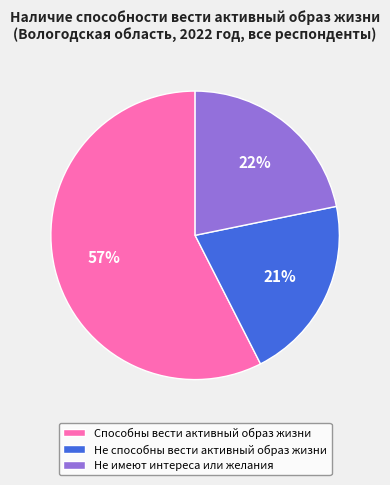

Between Способны вести активный образ жизни and Не имеют интереса или желания, which is larger?

Способны вести активный образ жизни